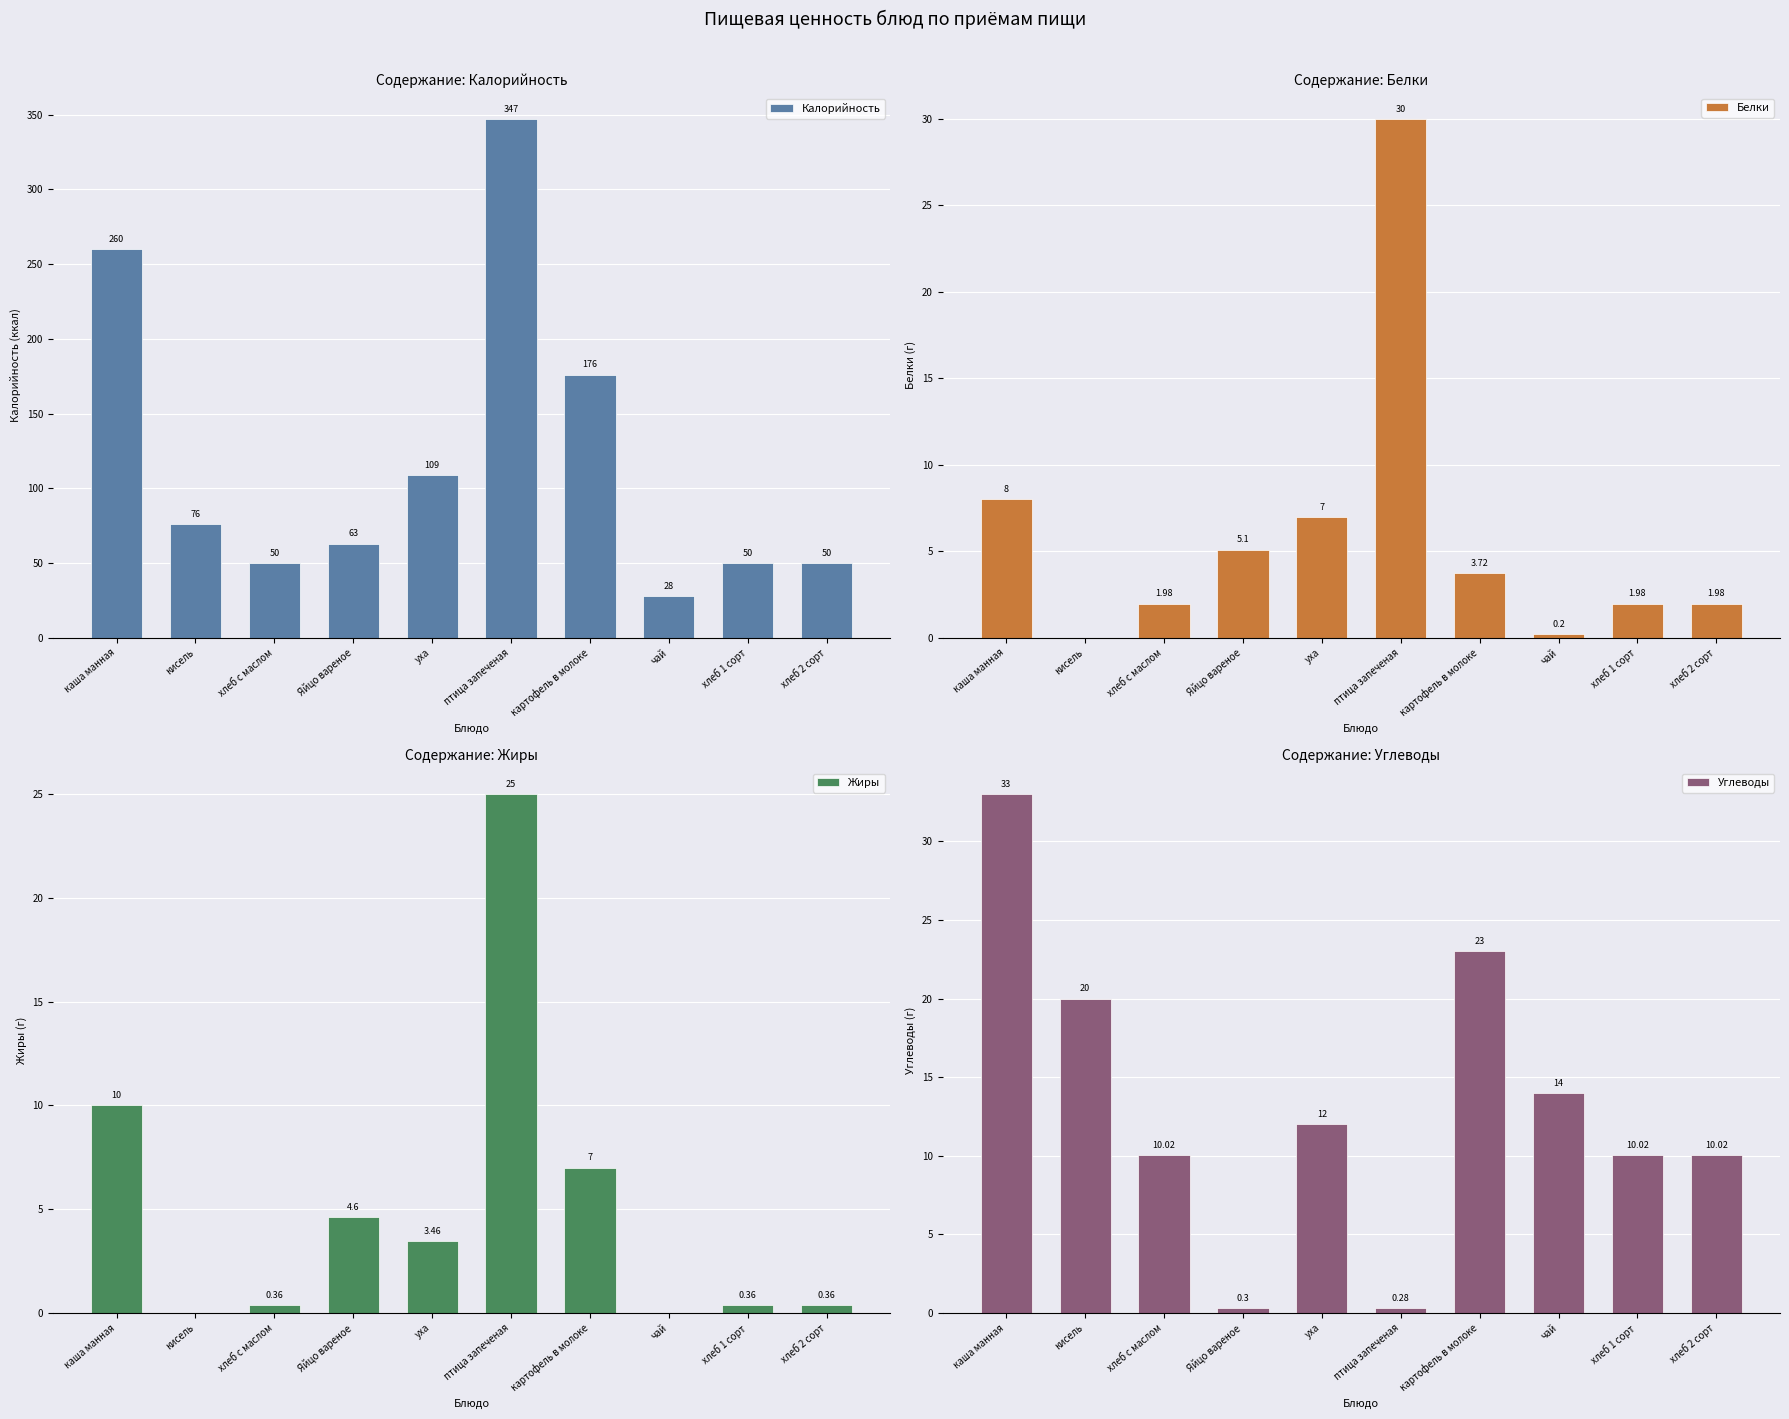

What is the difference between the maximum and minimum values in the Белки series?

30.0